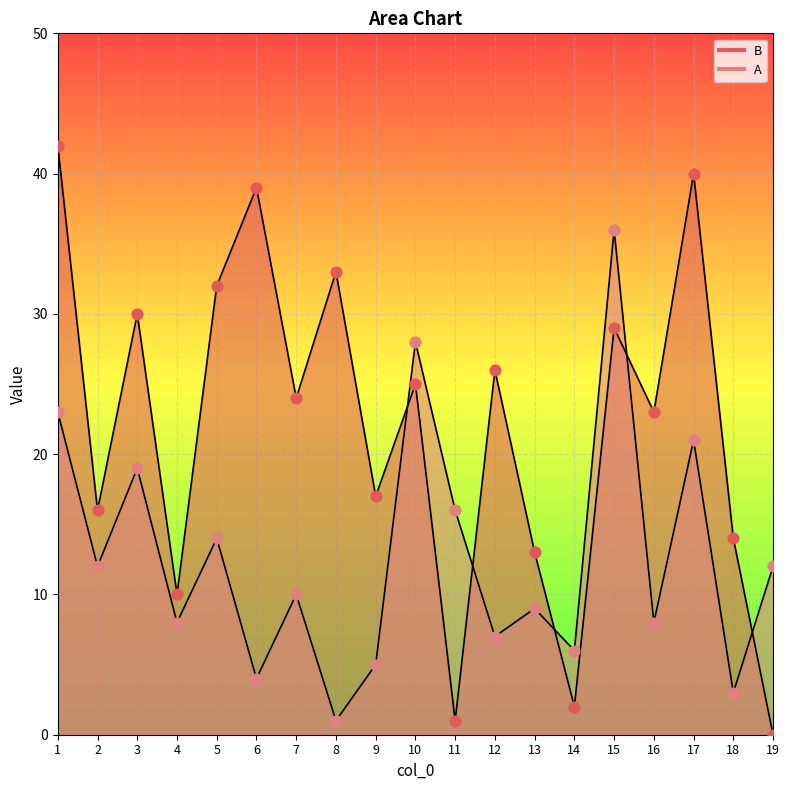

Which series contains the lowest Y value?

B (pts)